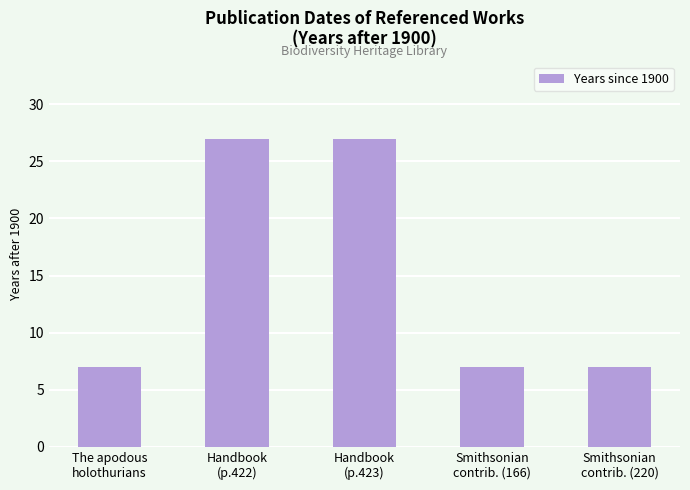

What is the sum of all values?

75